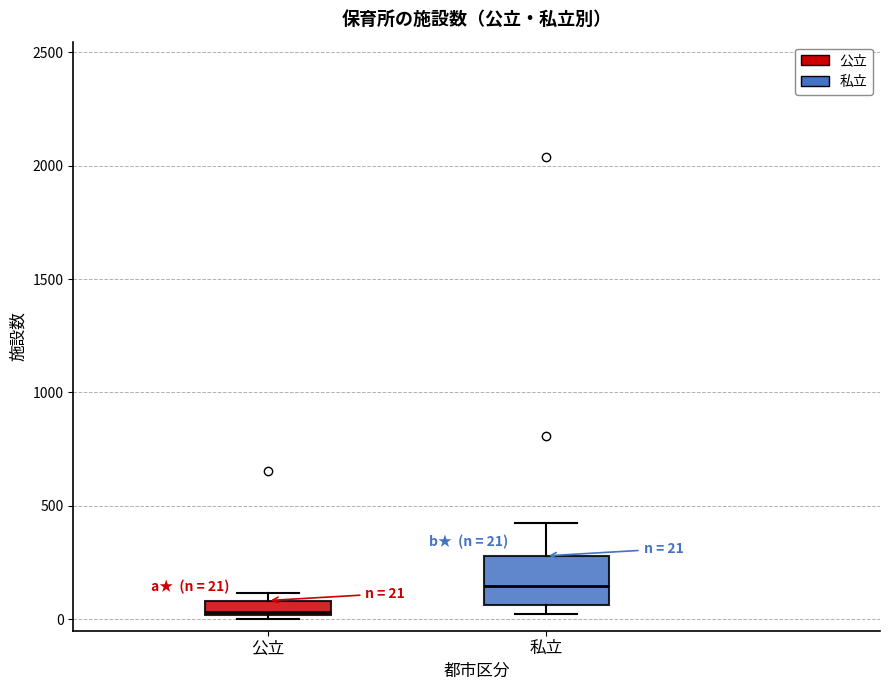

Comparing the boxes themselves (not the whiskers), which one is the tallest?

私立